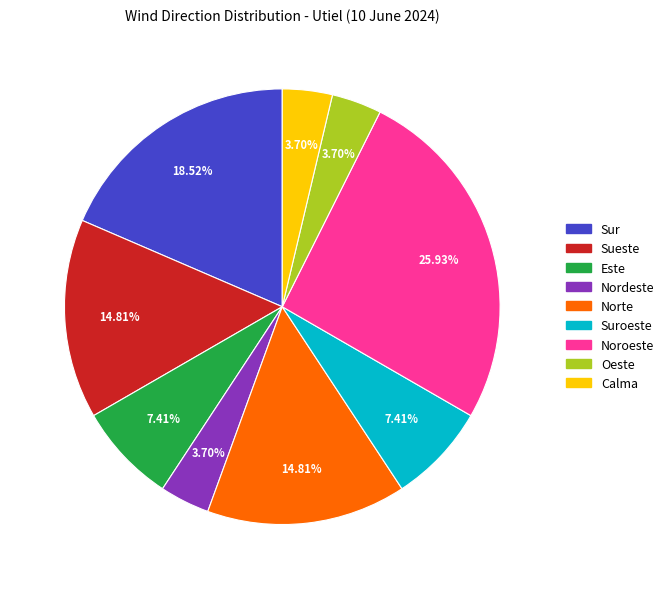

To the nearest percent, what portion does Noroeste represent?

26%